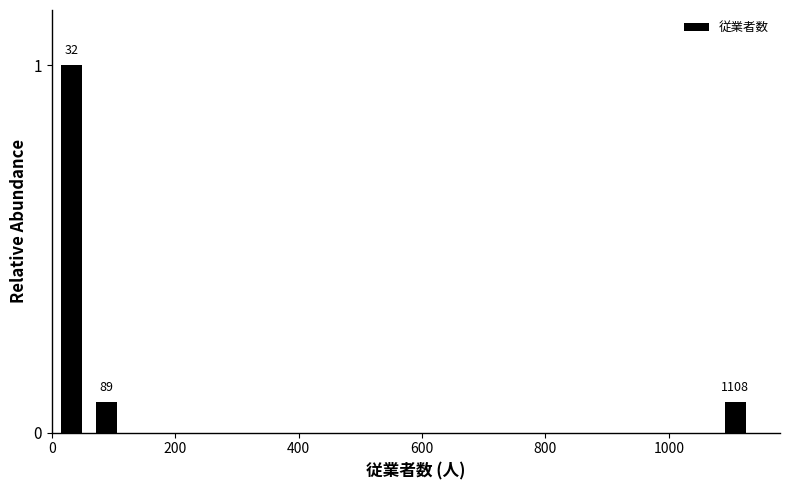

Read against the x-axis, roughly where is the centre of the tallest bar?

40